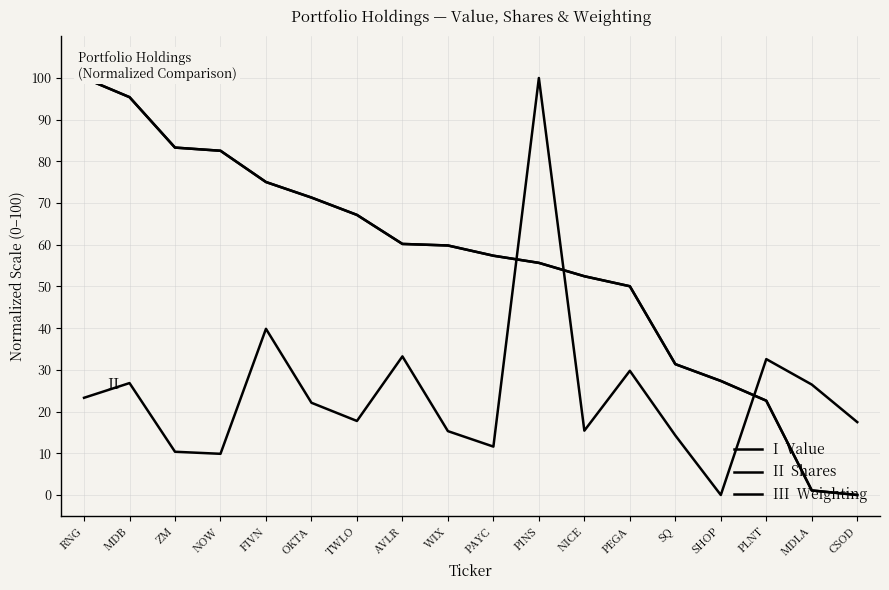

Which series has the widest spread of values?

I  Value